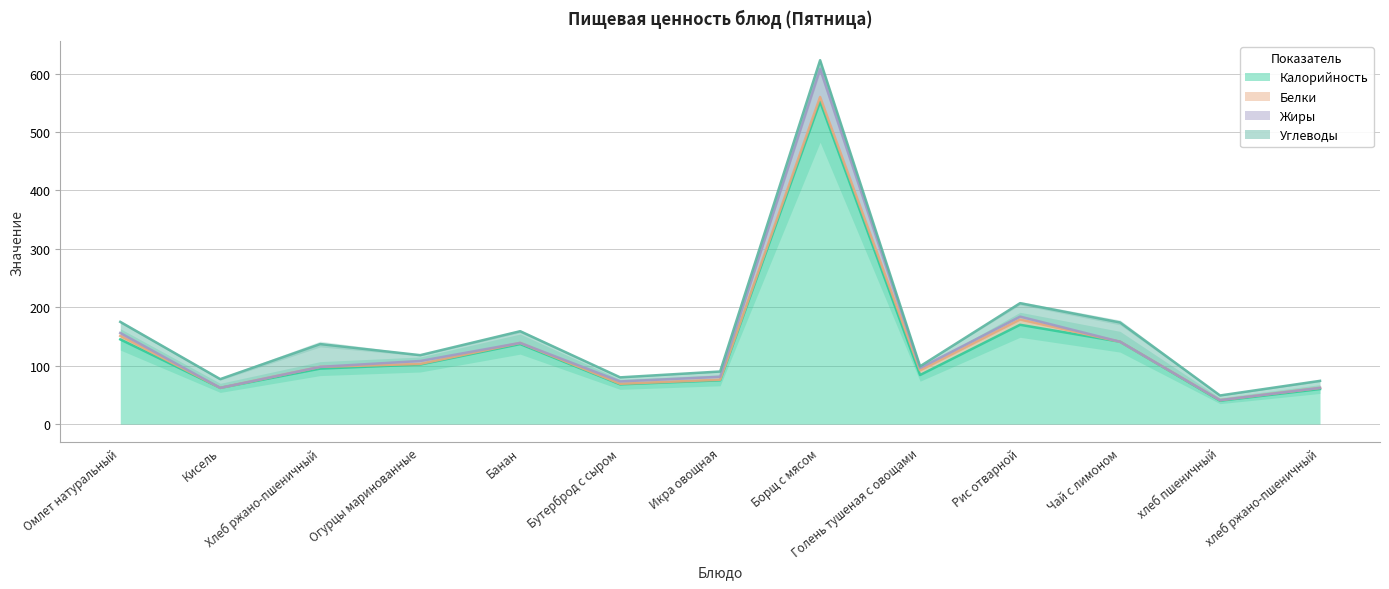

Which category has the highest value across all series?

Борщ с мясом